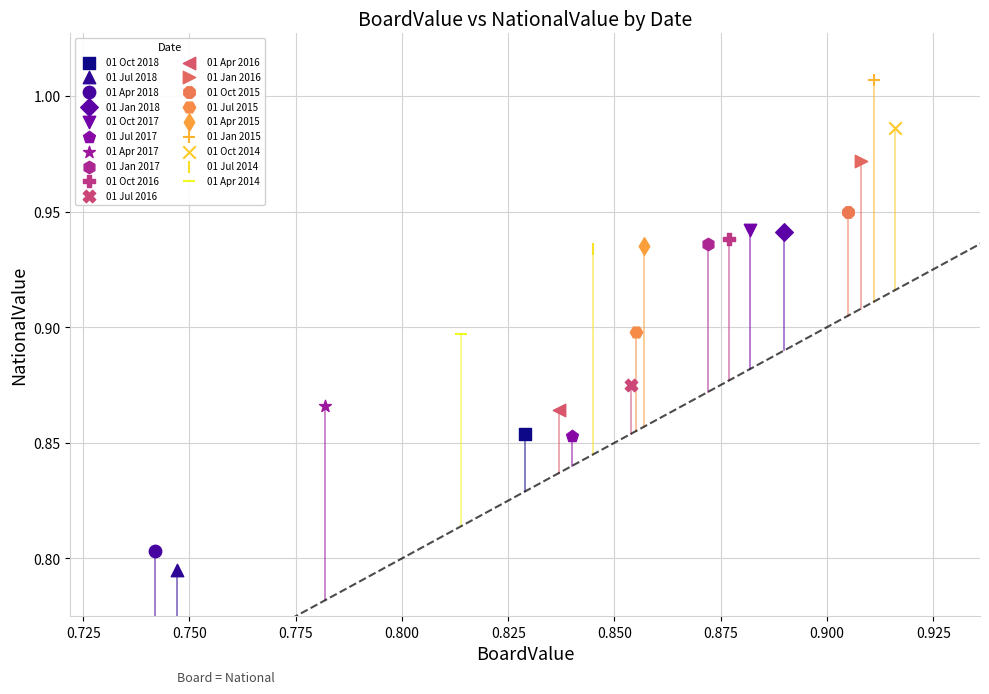

What are all the series names shown in the legend?

01 Oct 2018, 01 Jul 2018, 01 Apr 2018, 01 Jan 2018, 01 Oct 2017, 01 Jul 2017, 01 Apr 2017, 01 Jan 2017, 01 Oct 2016, 01 Jul 2016, 01 Apr 2016, 01 Jan 2016, 01 Oct 2015, 01 Jul 2015, 01 Apr 2015, 01 Jan 2015, 01 Oct 2014, 01 Jul 2014, 01 Apr 2014